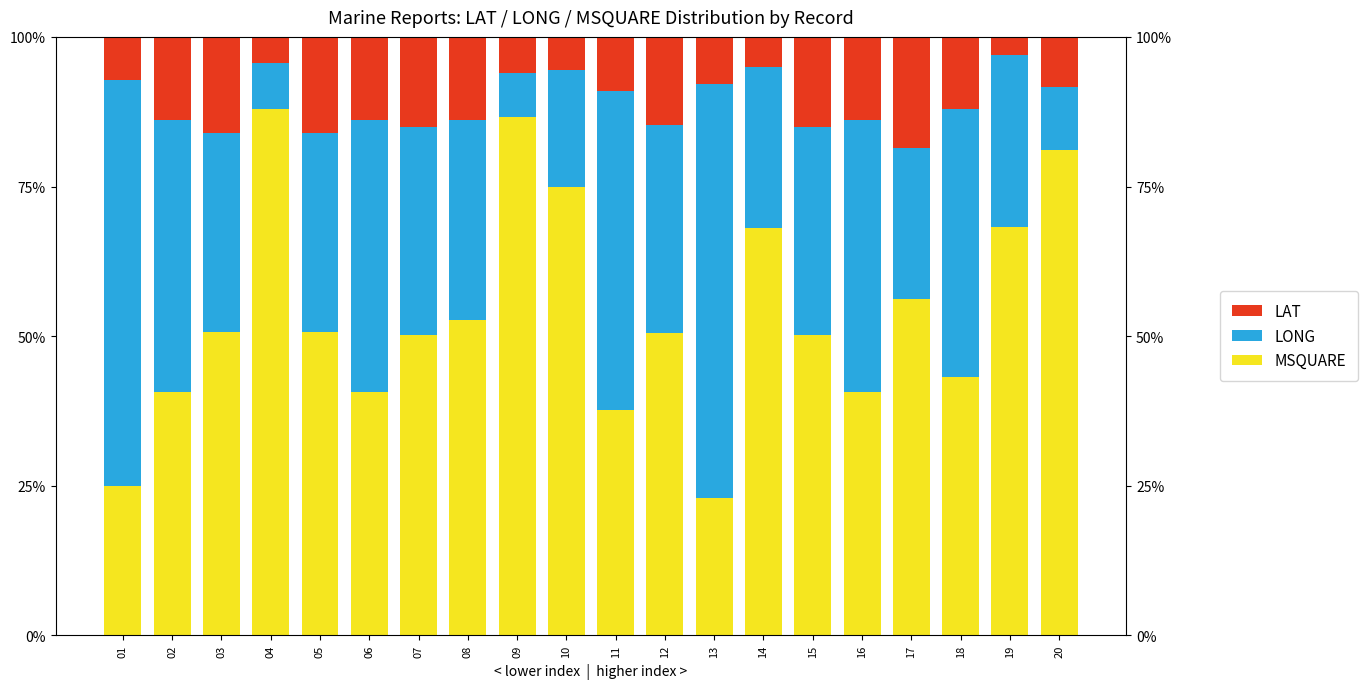

Which series has the largest range (max minus min)?

MSQUARE